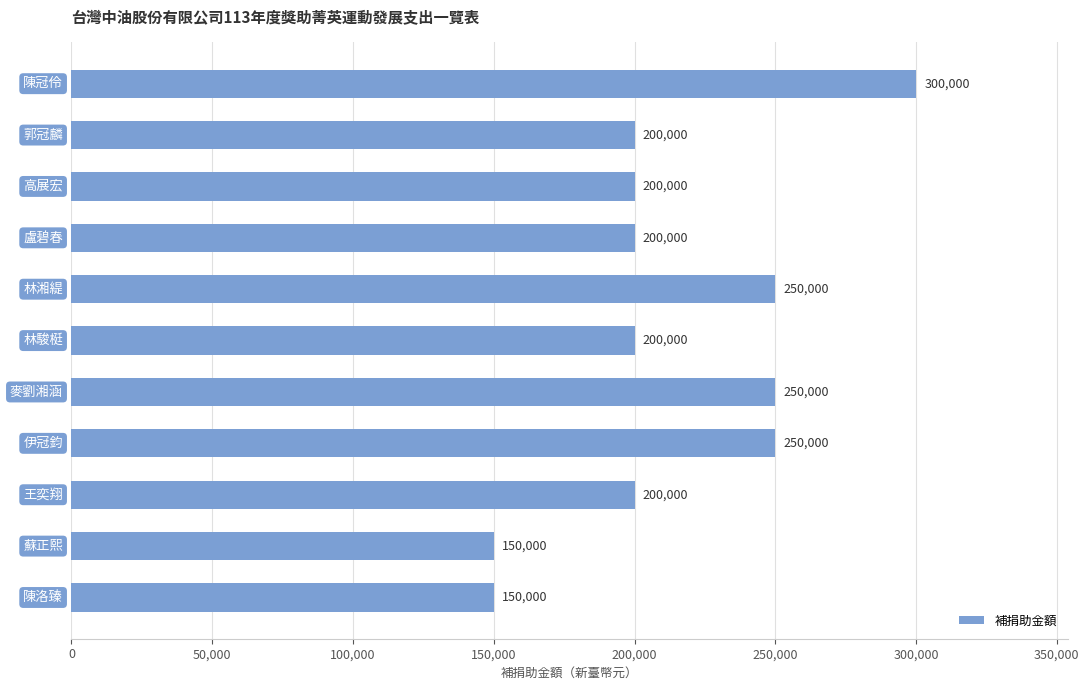

What is the value of the 6th bar from the top?

200000